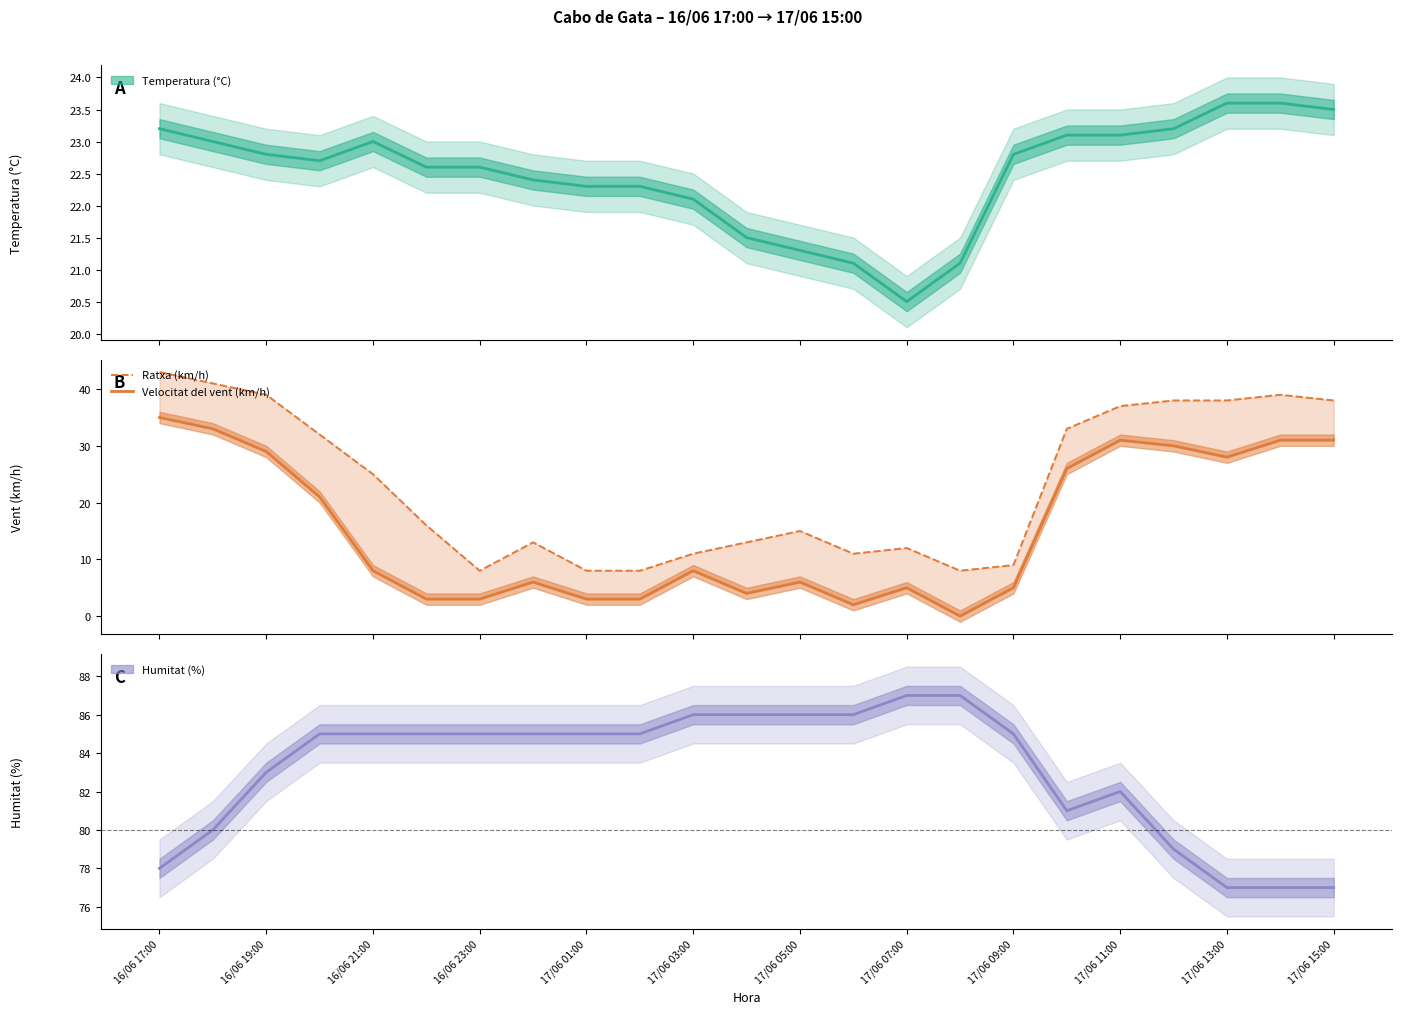

Does the chart display data point markers on the line(s)?

No